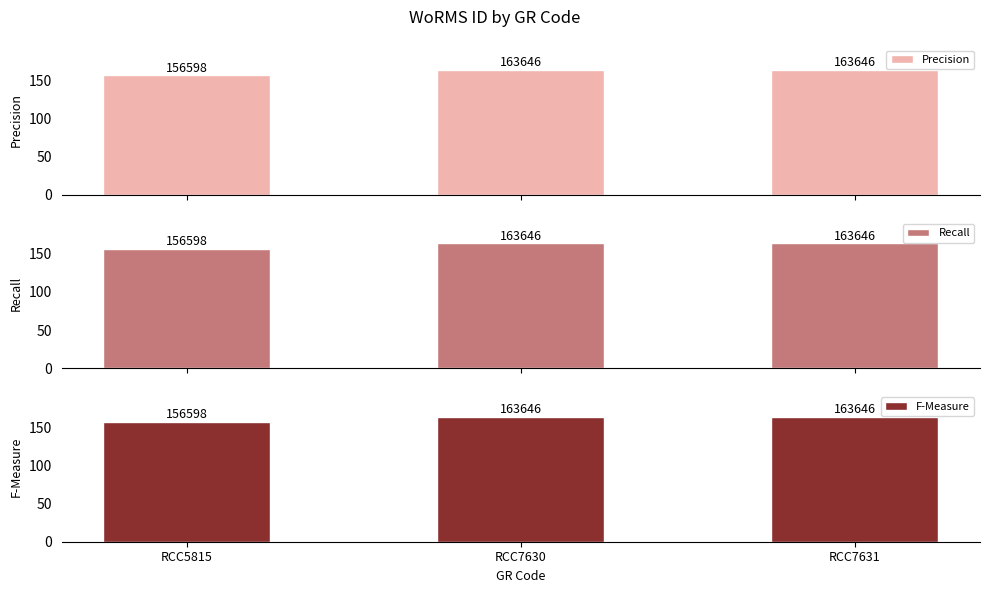

What is the total value across all series at RCC5815?

469794